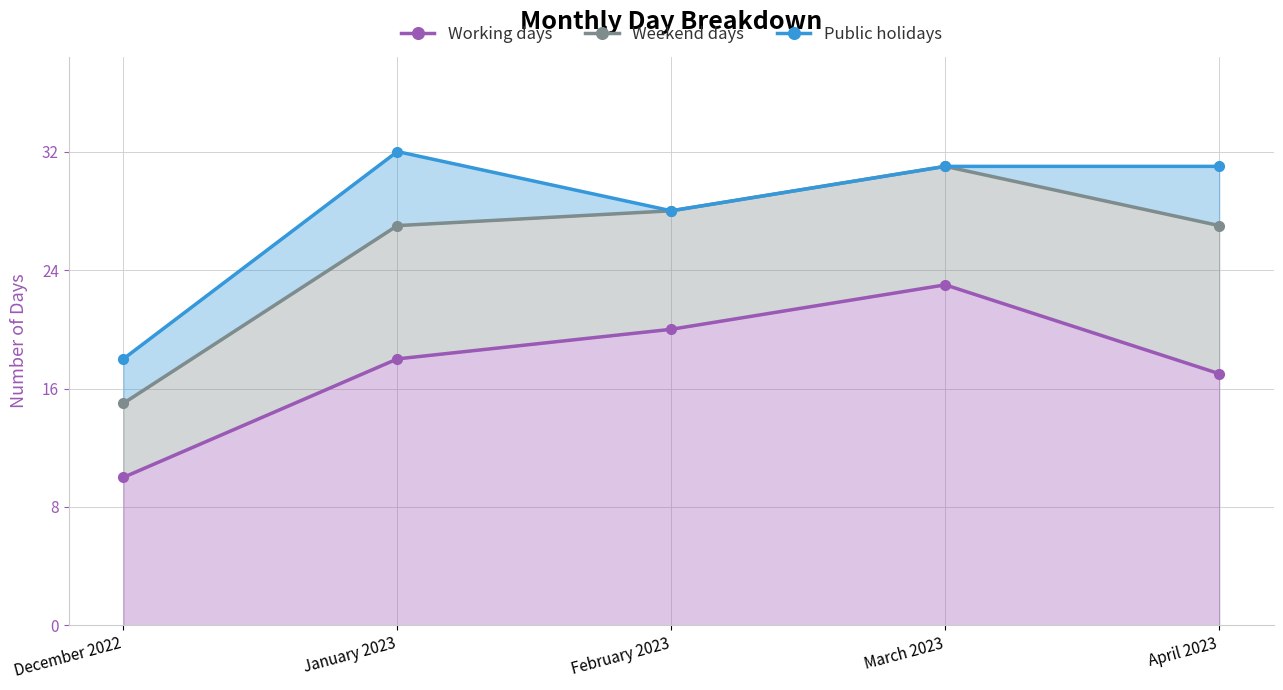

True or false: Working days and Public holidays intersect in this chart.

False